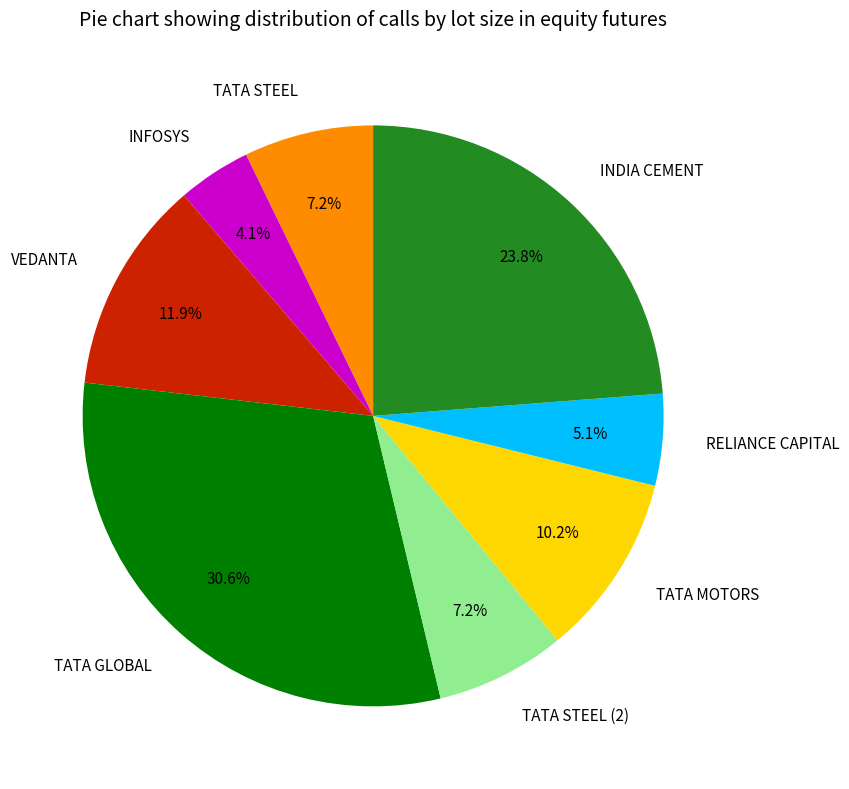

How many segments does this pie chart have?

8